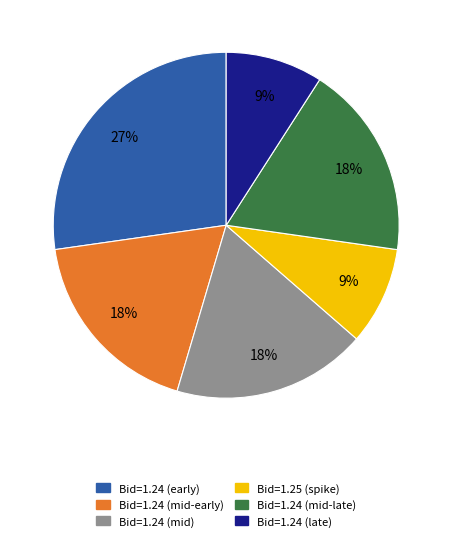

To the nearest percent, what is the difference between the largest and smallest slice percentages?

18%